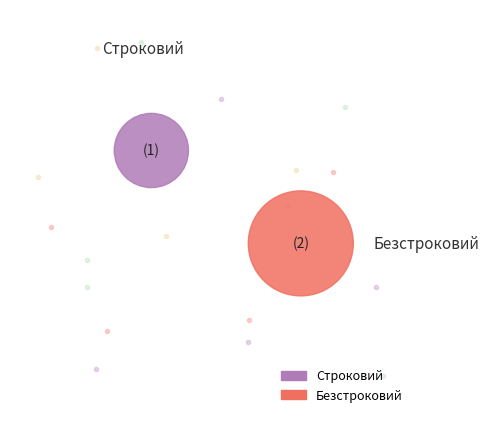

Is Строковий the majority of the pie?

No